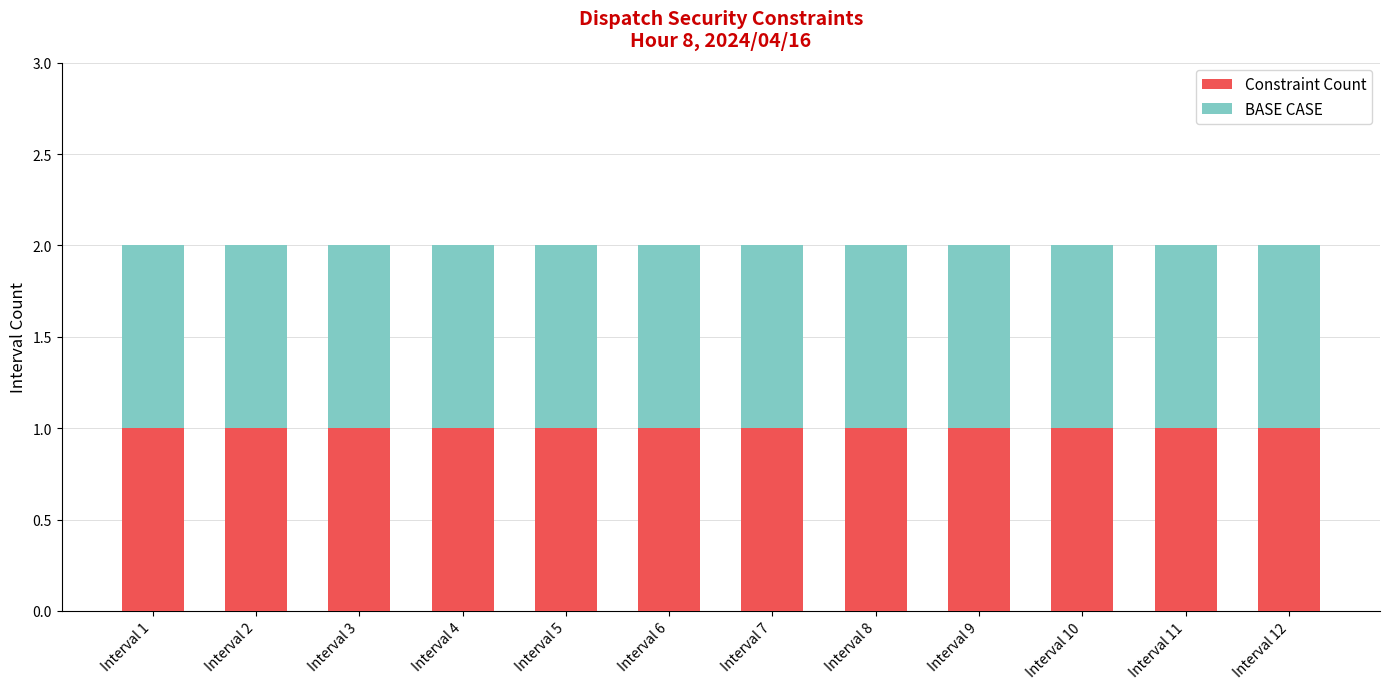

Which category has the lowest value across all series?

Interval 1